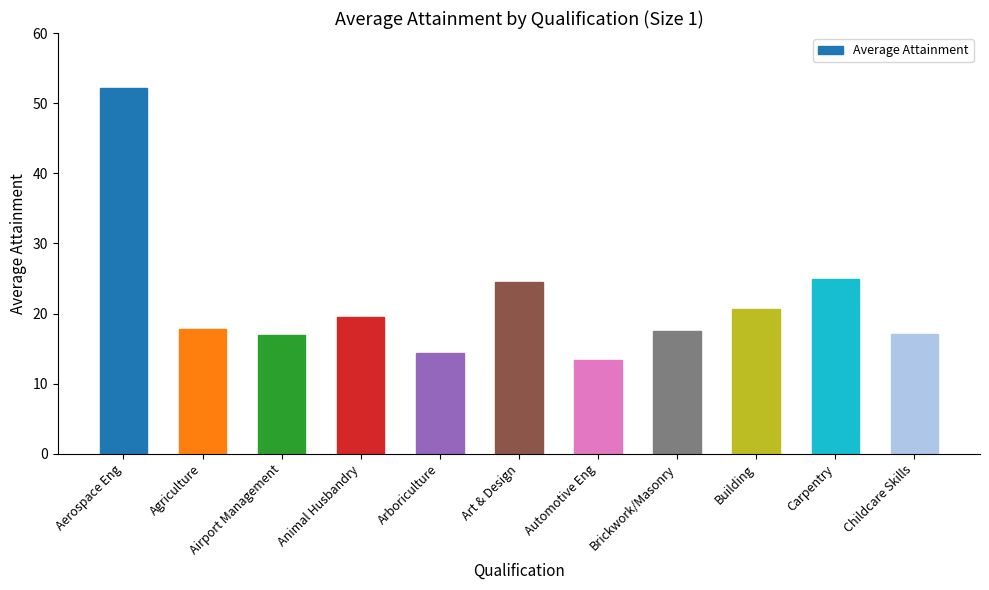

The value at Arboriculture is 22.9. True or false?

False